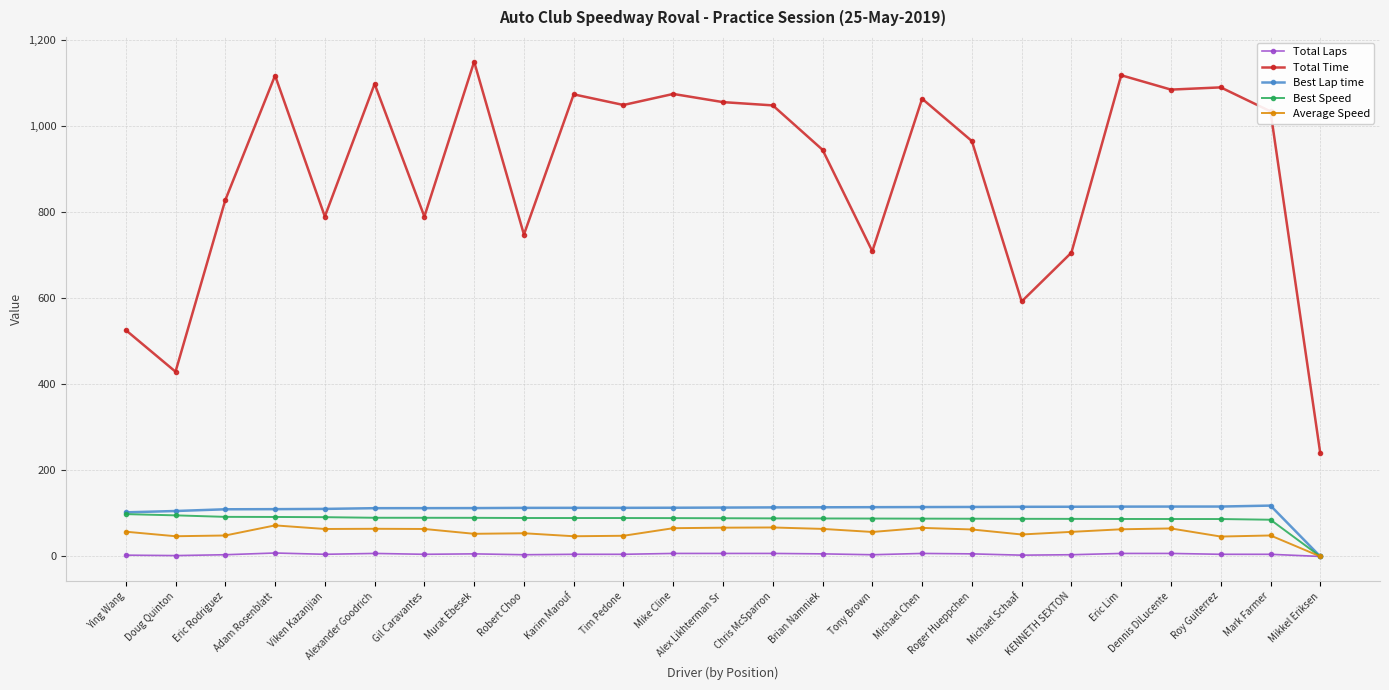

The Best Speed series shows 98.3 at Ying Wang. True or false?

True